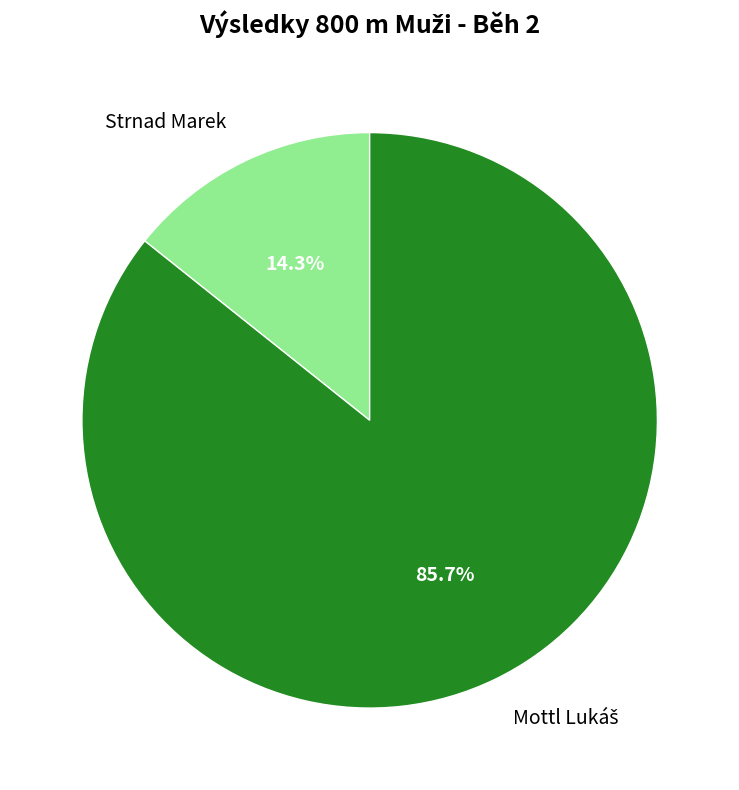

What is the smallest slice in the pie chart?

Strnad Marek